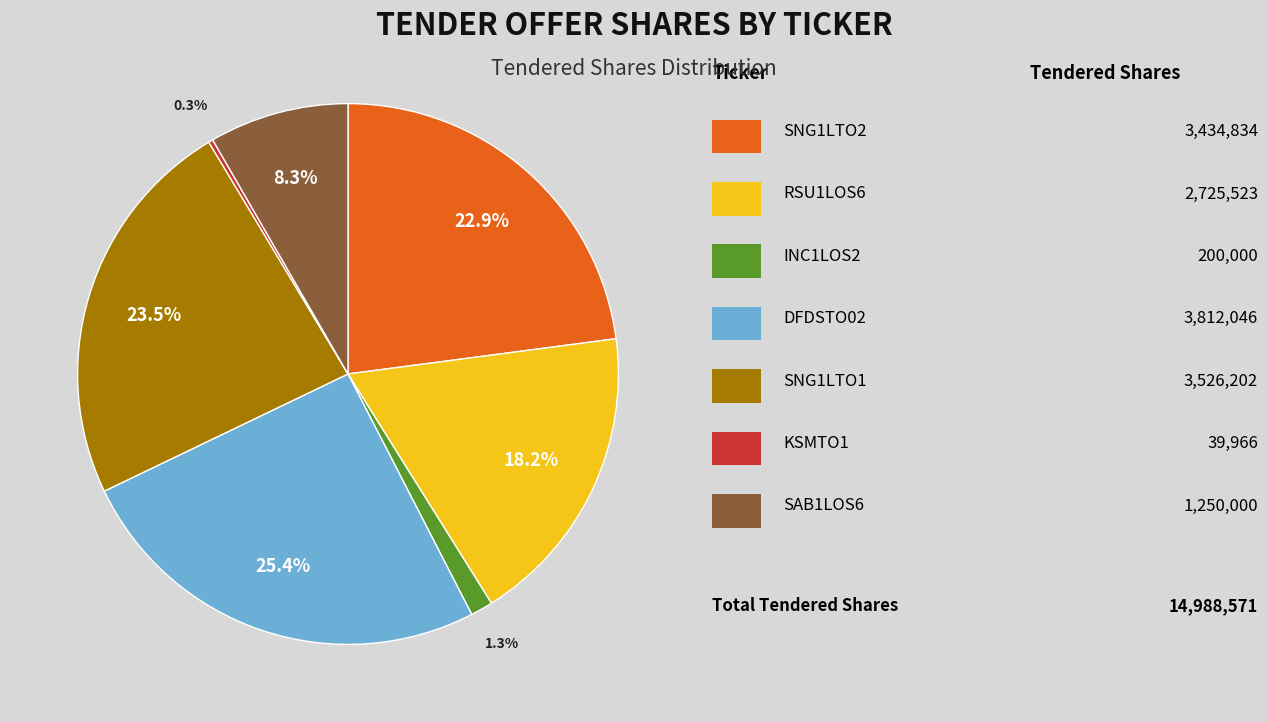

Does any single category account for the majority?

No